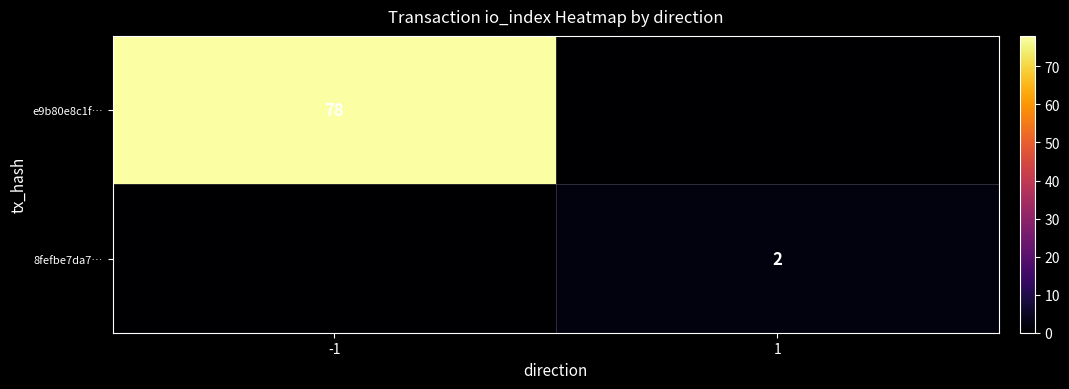

Is the value of 8fefbe7da7… at 1 greater than the value of e9b80e8c1f… at -1?

No